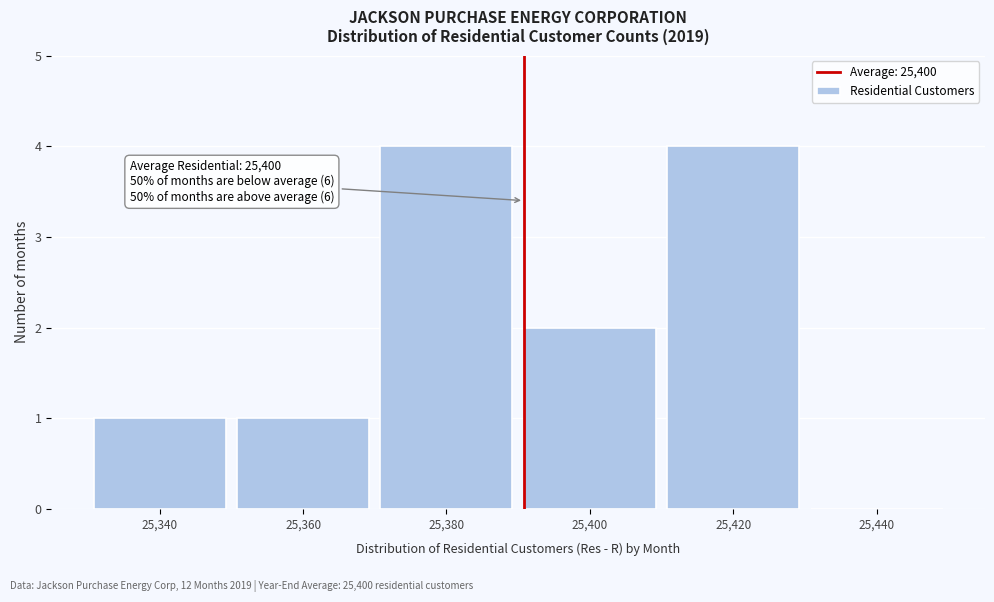

Reading left to right, list all the values displayed in this chart.

25,340=1	25,360=1	25,380=4	25,400=2	25,420=4	25,440=0